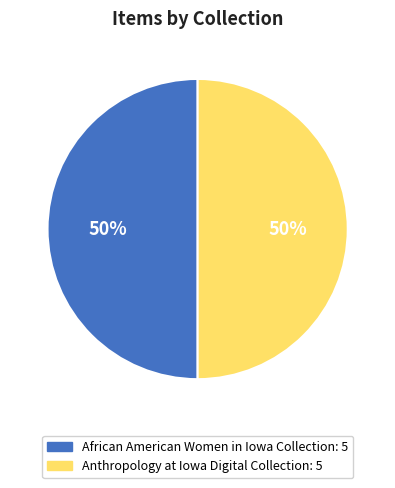

To the nearest percent, what is the average slice percentage?

50%